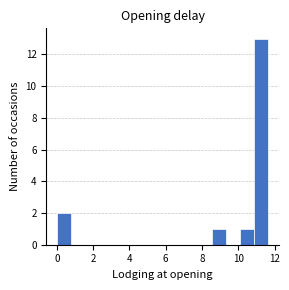

Read against the x-axis, roughly where is the centre of the tallest bar?

11.2